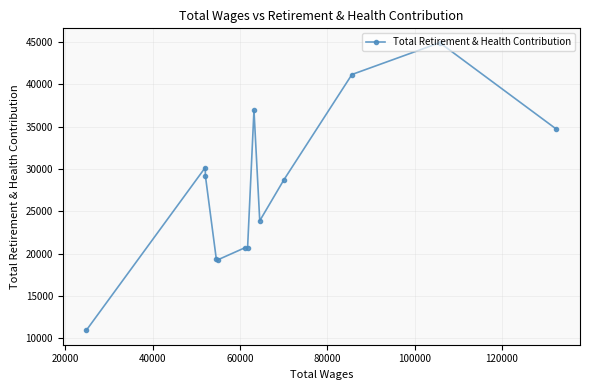

What is the maximum value shown in the chart?

44939